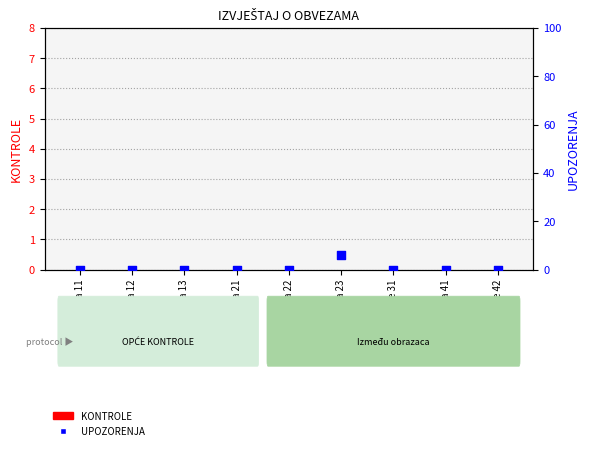

Which series has the widest spread of Y values?

UPOZORENJA